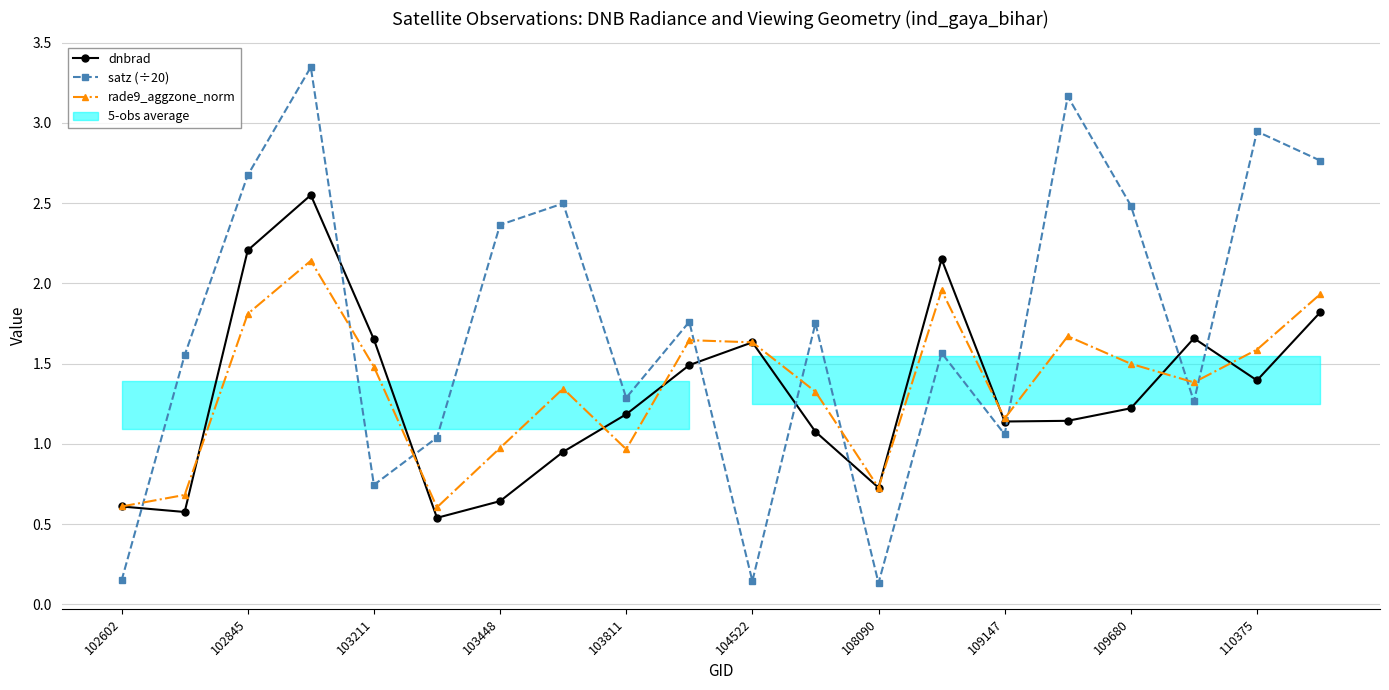

True or false: satz (÷20) has a value of 0.0 at 108090.

False